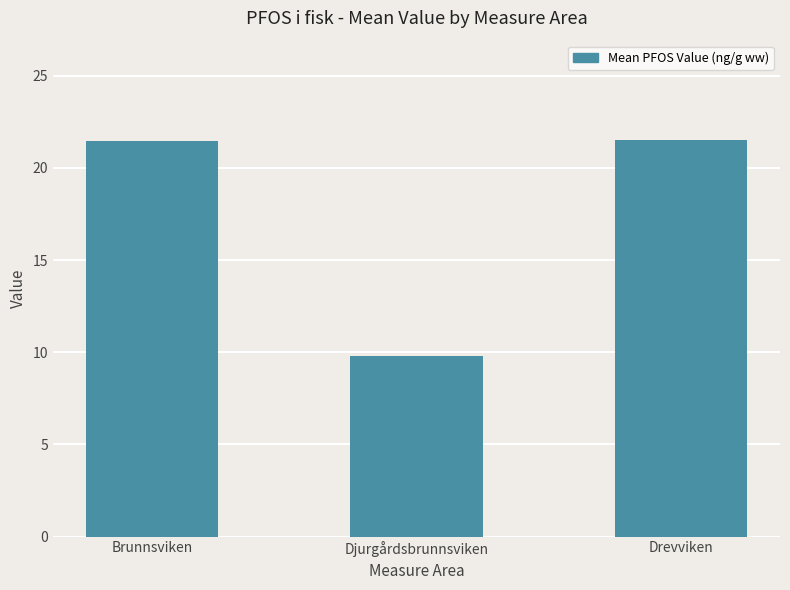

Reading left to right, what are all the values shown in this chart?

Brunnsviken=21.5	Djurgårdsbrunnsviken=9.8	Drevviken=21.5